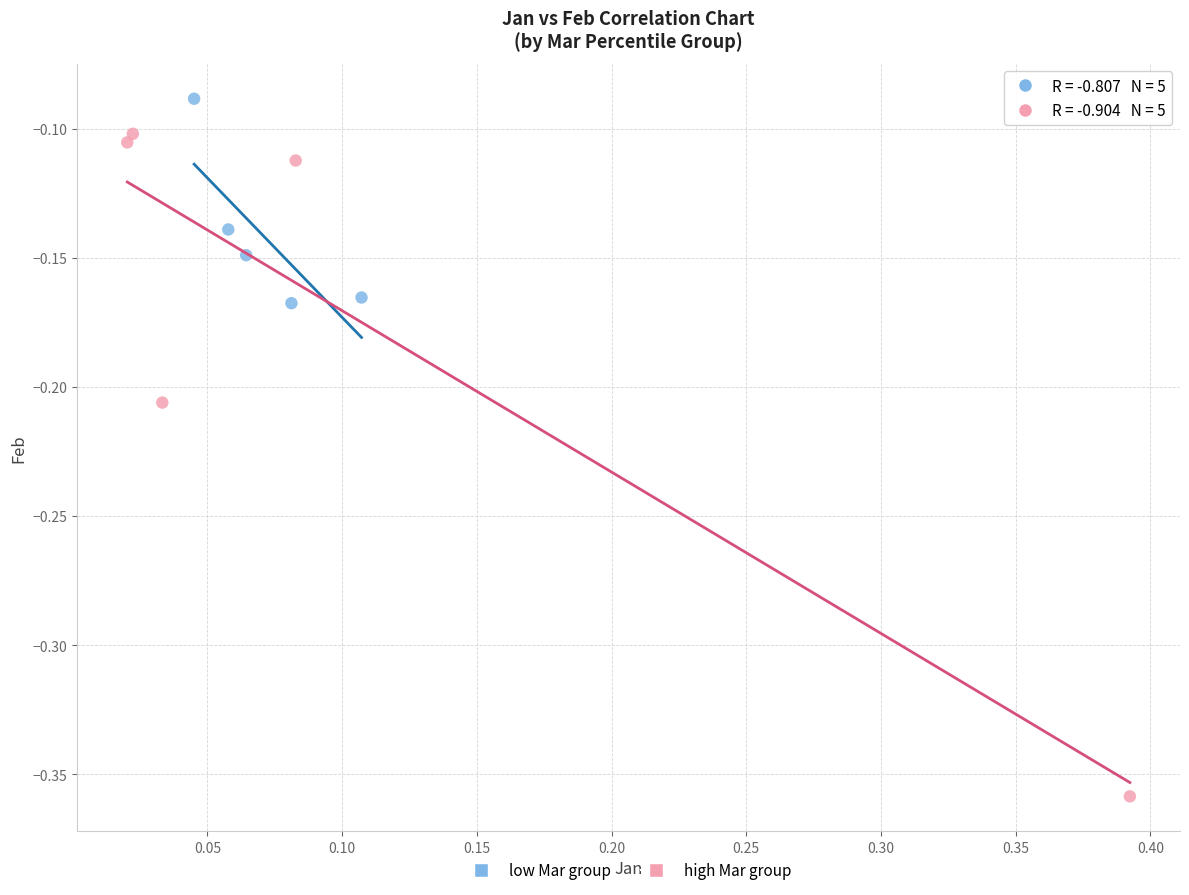

Which series reaches the maximum Y coordinate?

low Mar group